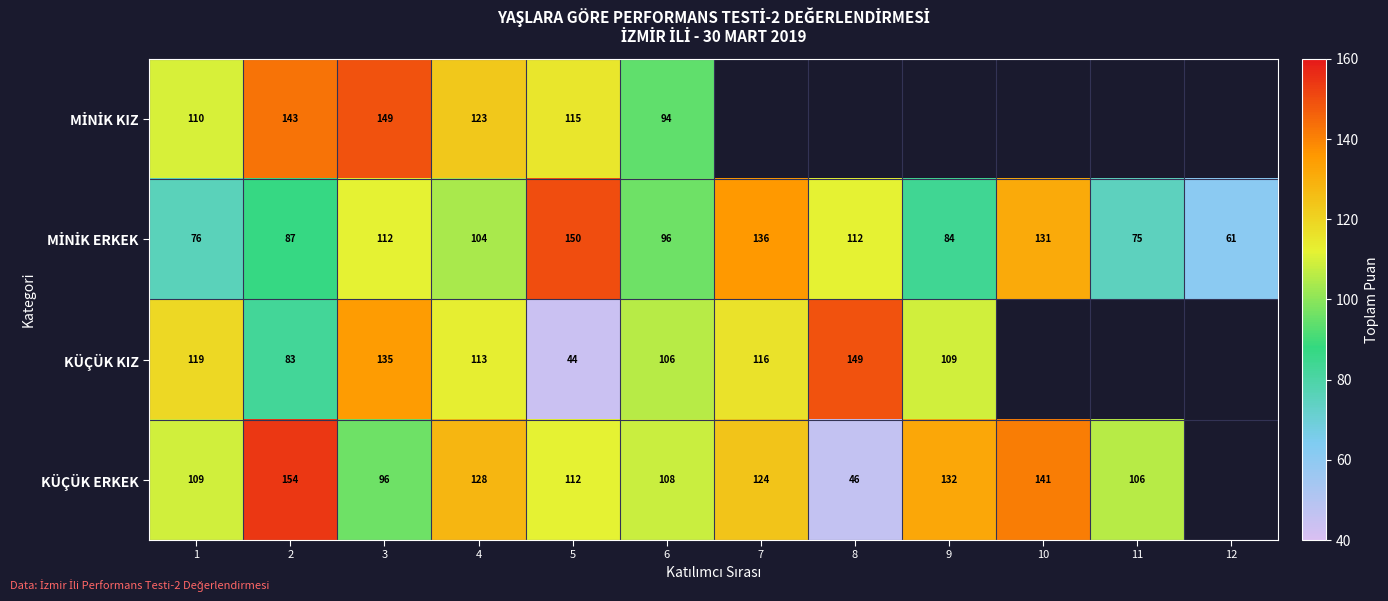

What is the spread (max minus min) of values at 4?

24